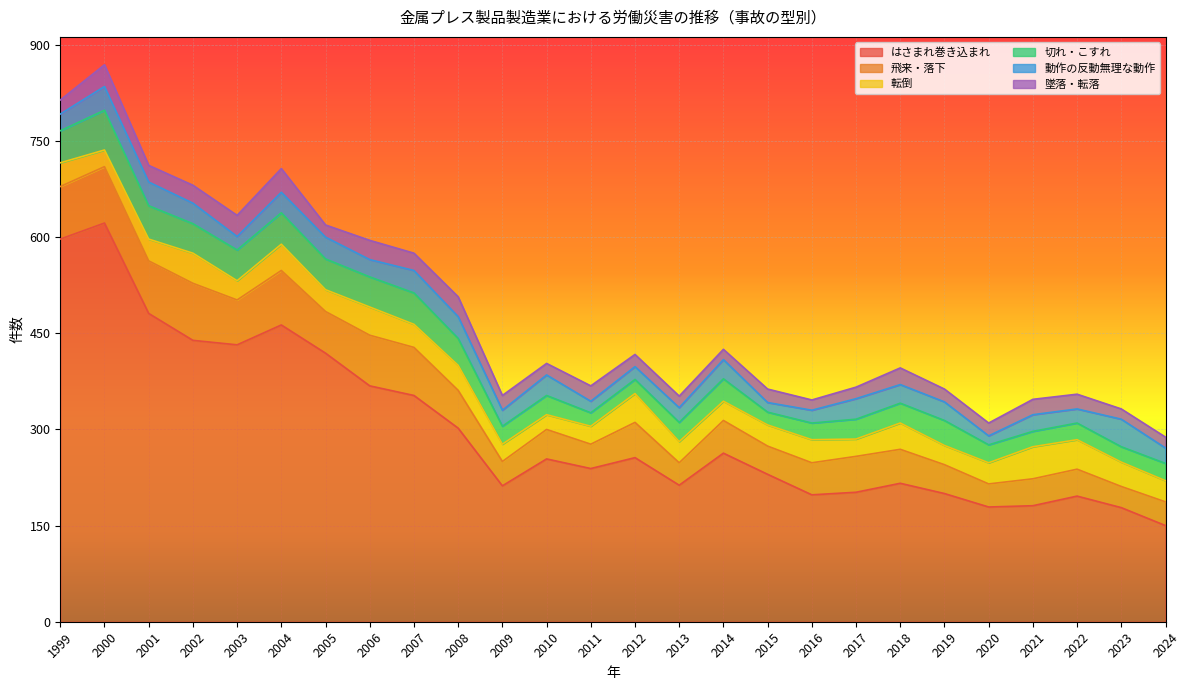

The 飛来・落下 series shows 36 at 2020. True or false?

True